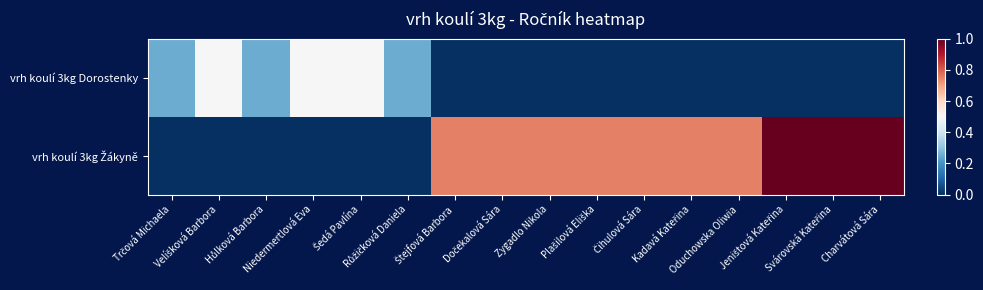

Which has a higher value, Šedá Pavlína or Zygadlo Nikola?

Šedá Pavlína